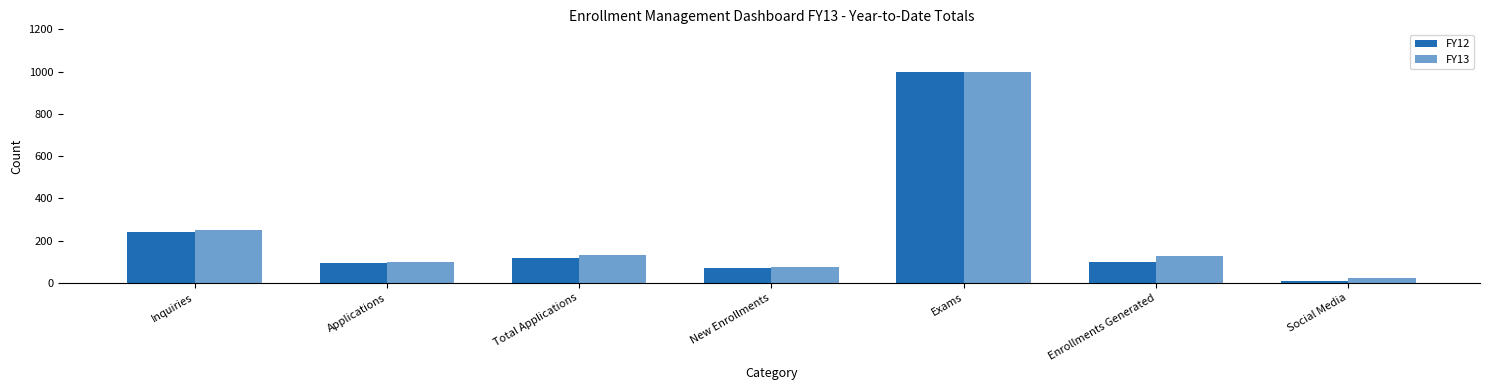

Between Inquiries and Exams, which series saw the biggest shift?

FY12